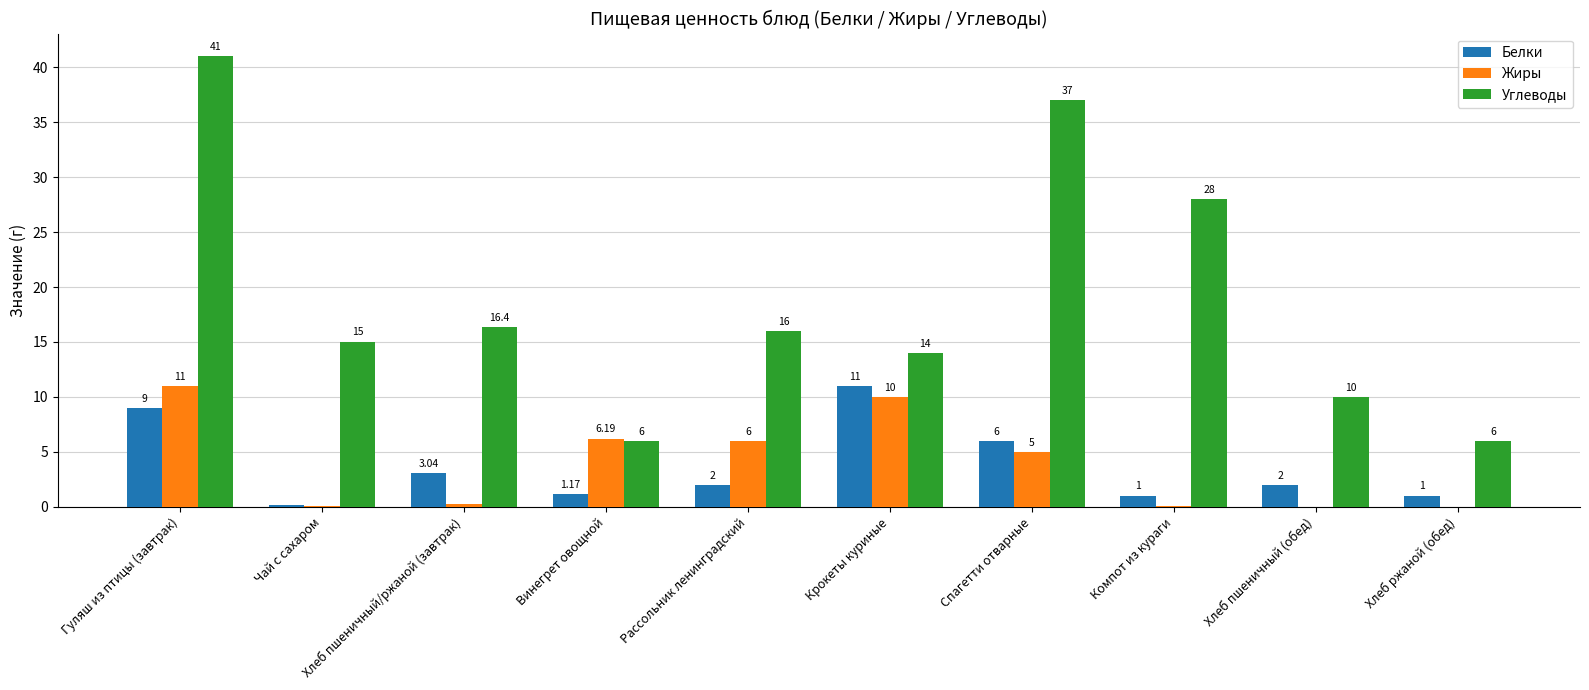

Is it true that Жиры equals 3.9 at Рассольник ленинградский?

False